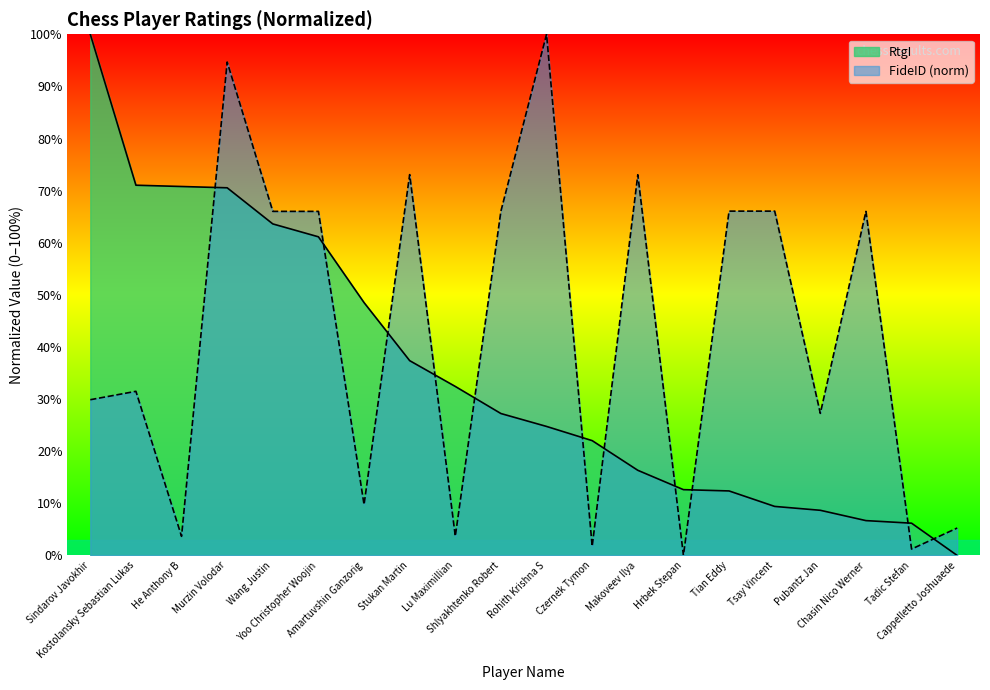

Which series has the widest spread of values?

RtgI